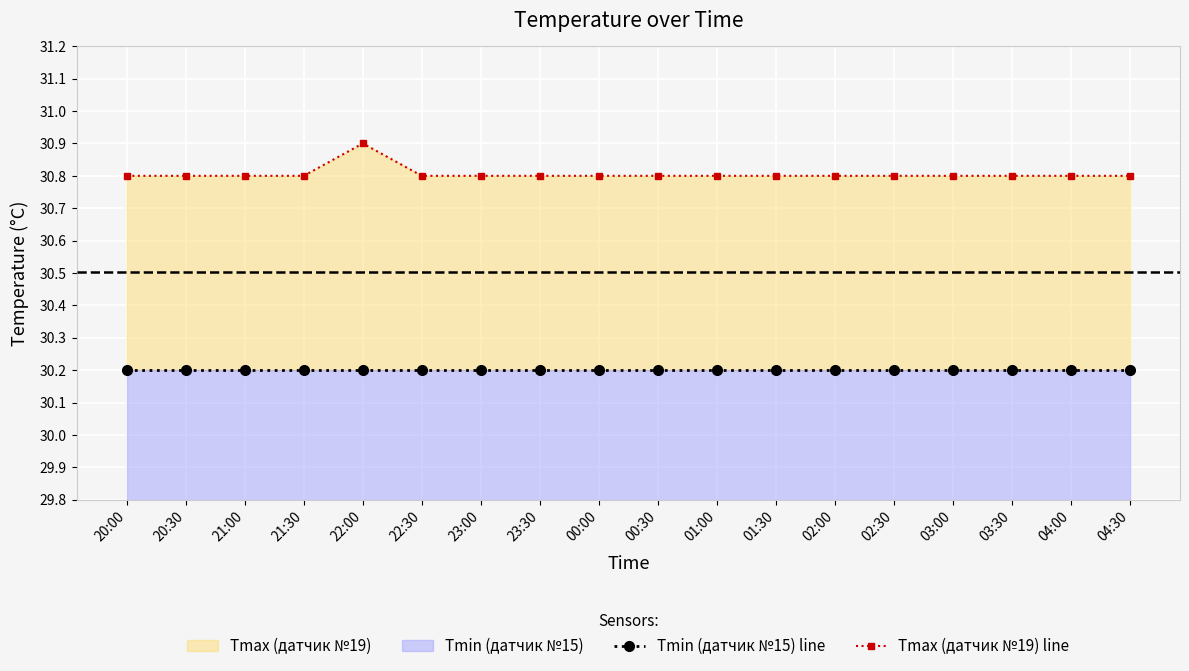

Rank the series at 20:30 from highest to lowest value.

Tmax (датчик №19) line, Tmin (датчик №15) line